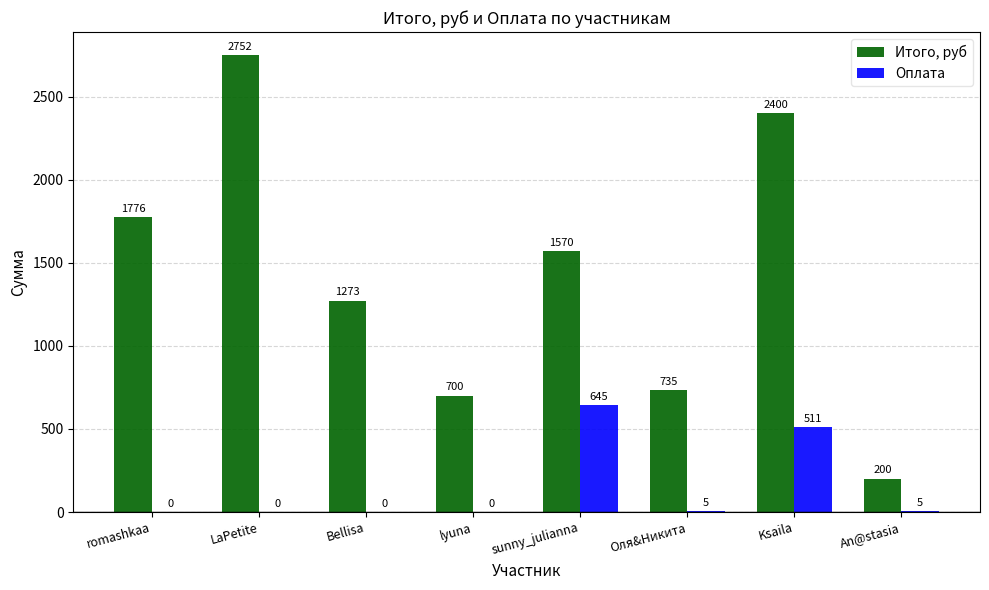

What is the average value of the Оплата series?

146